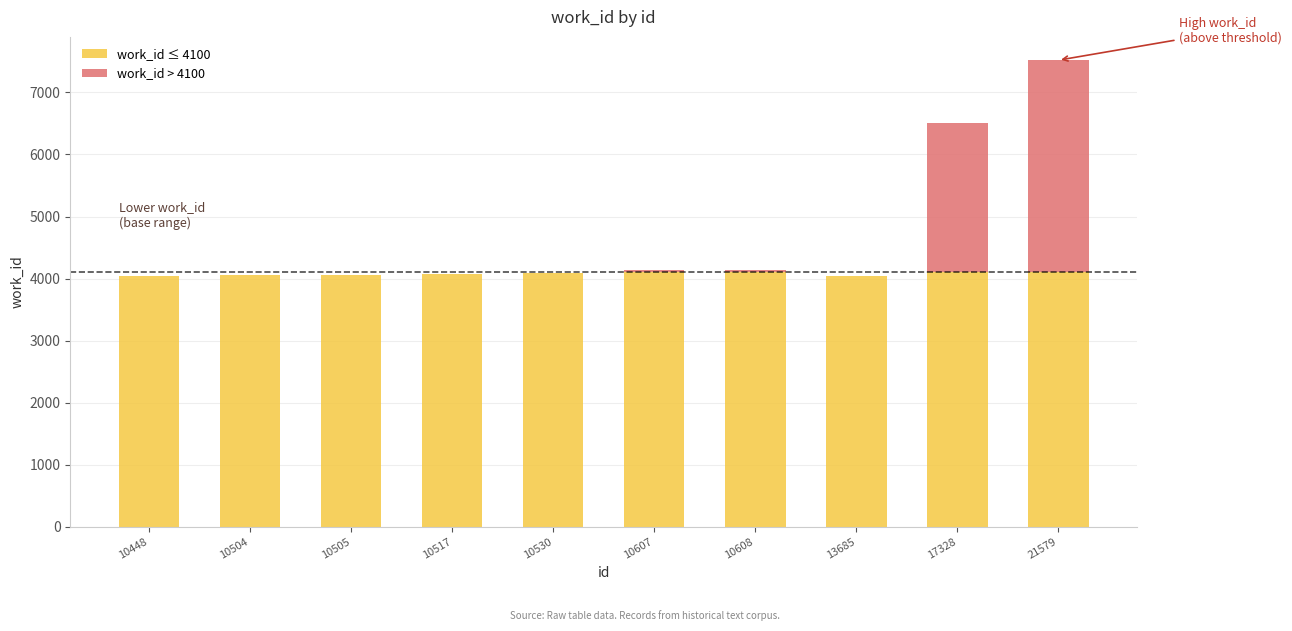

What is the sum of the work_id ≤ 4100 values at 10517 and 13685?

8108